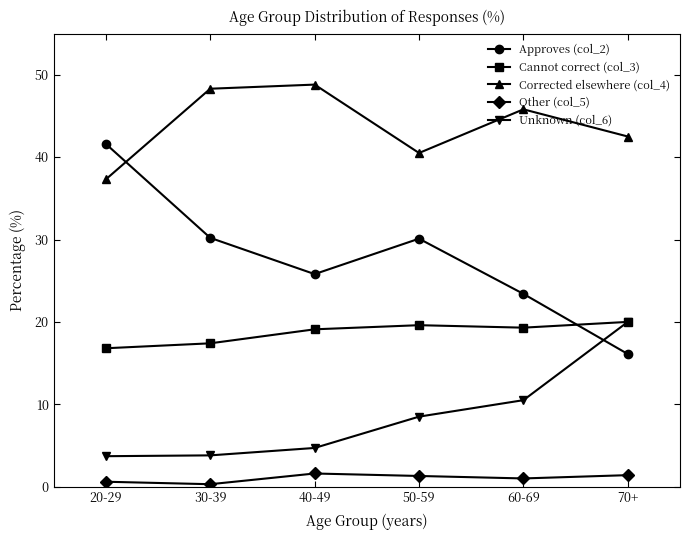

What is the difference between the maximum and second lowest values in the Unknown (col_6) series?

16.2